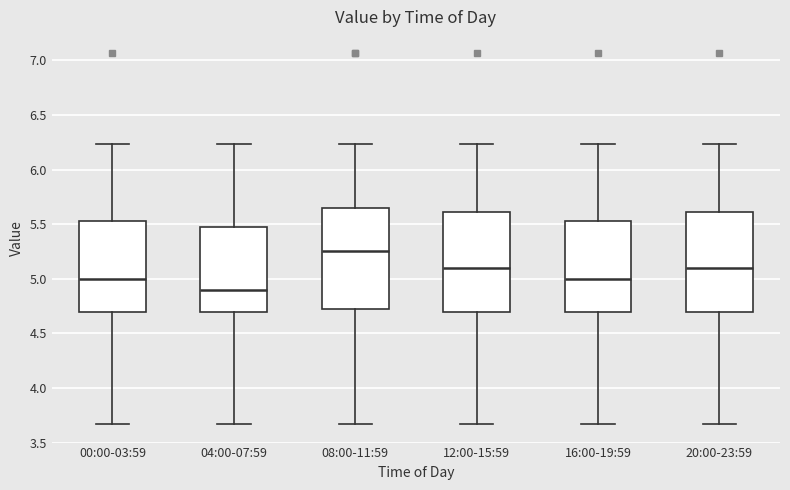

Which box's median line is the highest?

08:00-11:59